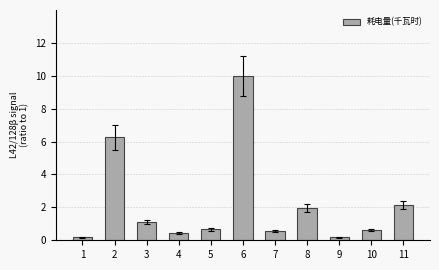

Is it true that the value at 11 is 2.1?

True